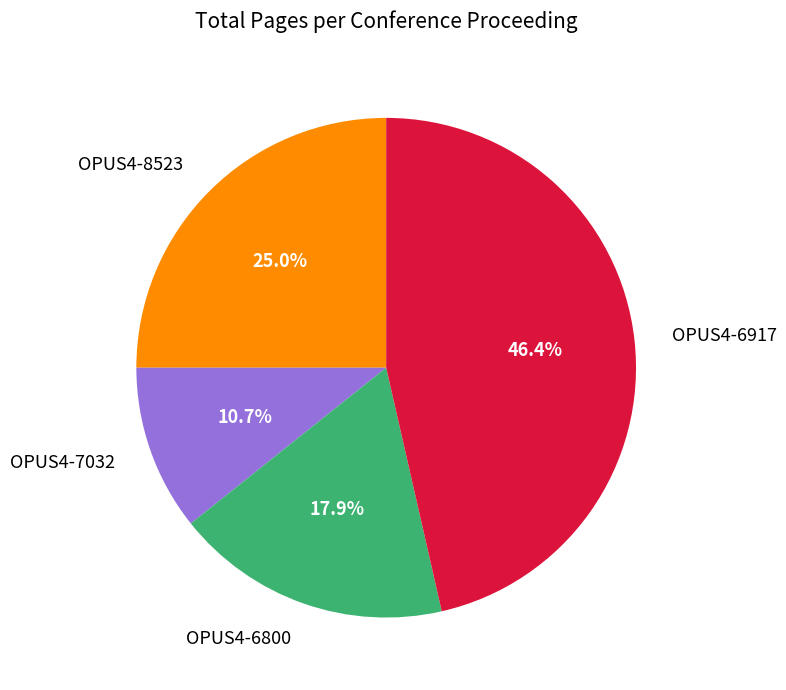

Is it true that OPUS4-6800 is 18% of the pie?

True